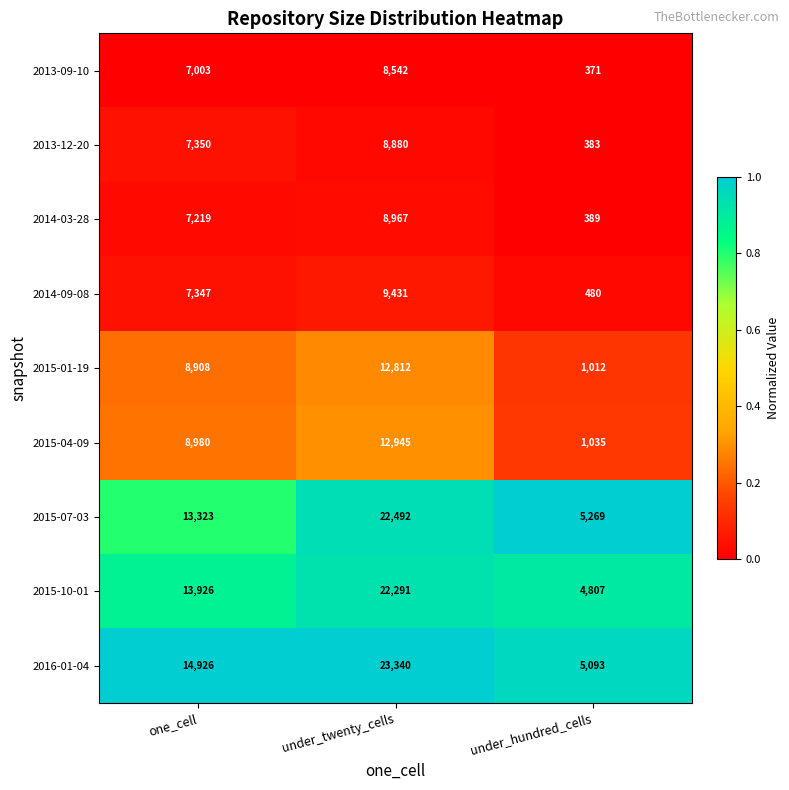

How many categories are shown in the chart?

3